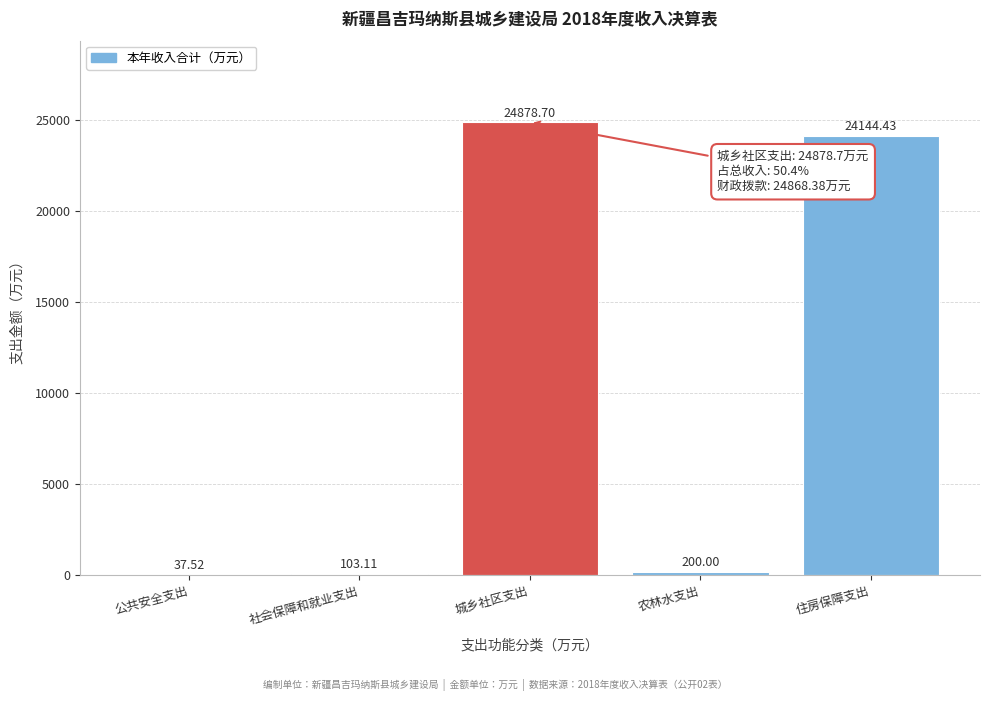

Which label corresponds to the largest value in the chart?

城乡社区支出